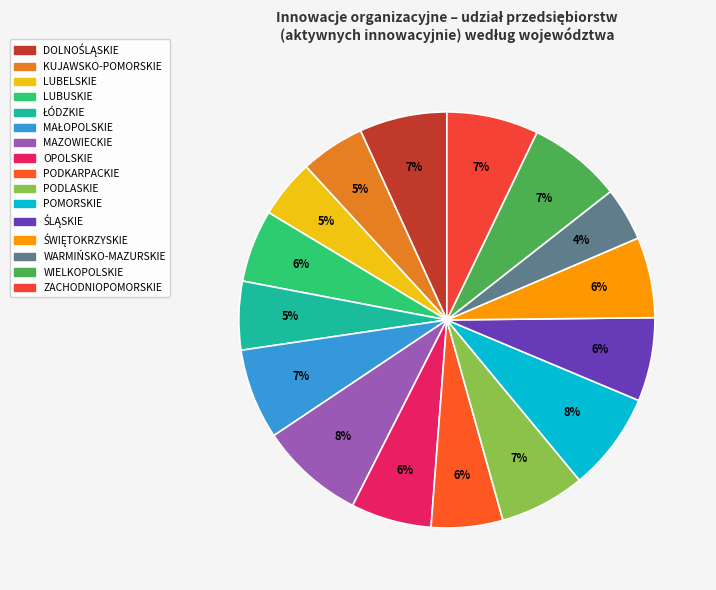

To the nearest percent, what is the difference between the largest and smallest slice percentages?

4%